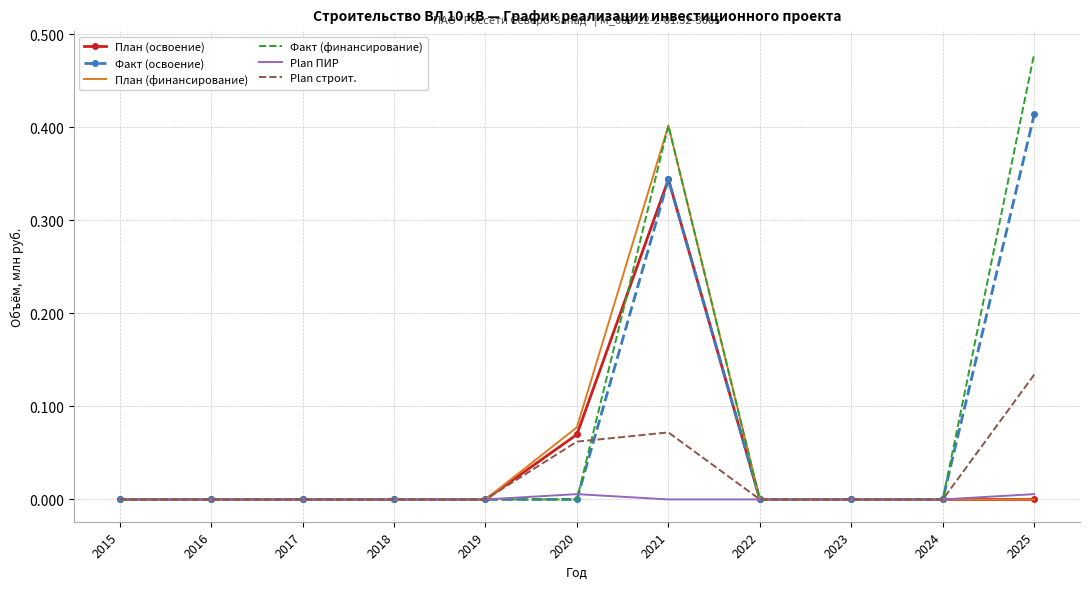

Rank the series by their maximum value, from highest to lowest.

Факт (финансирование), Факт (освоение), План (финансирование), План (освоение), Plan строит., Plan ПИР